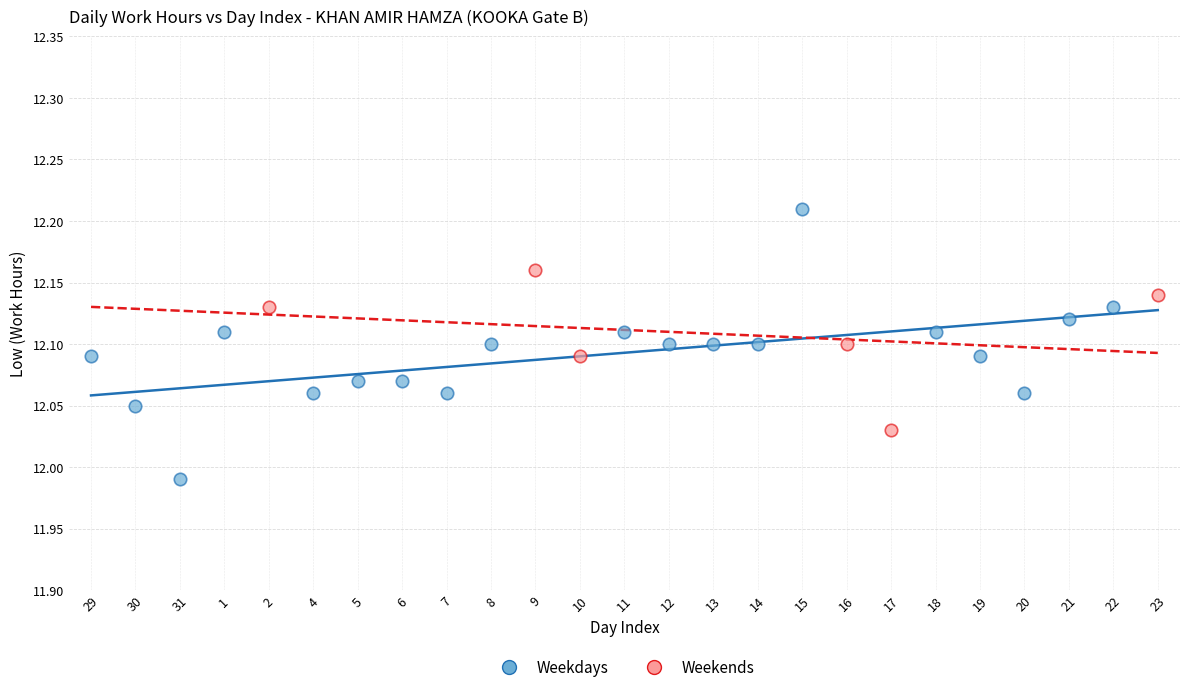

Which series contains the lowest Y value?

Weekdays